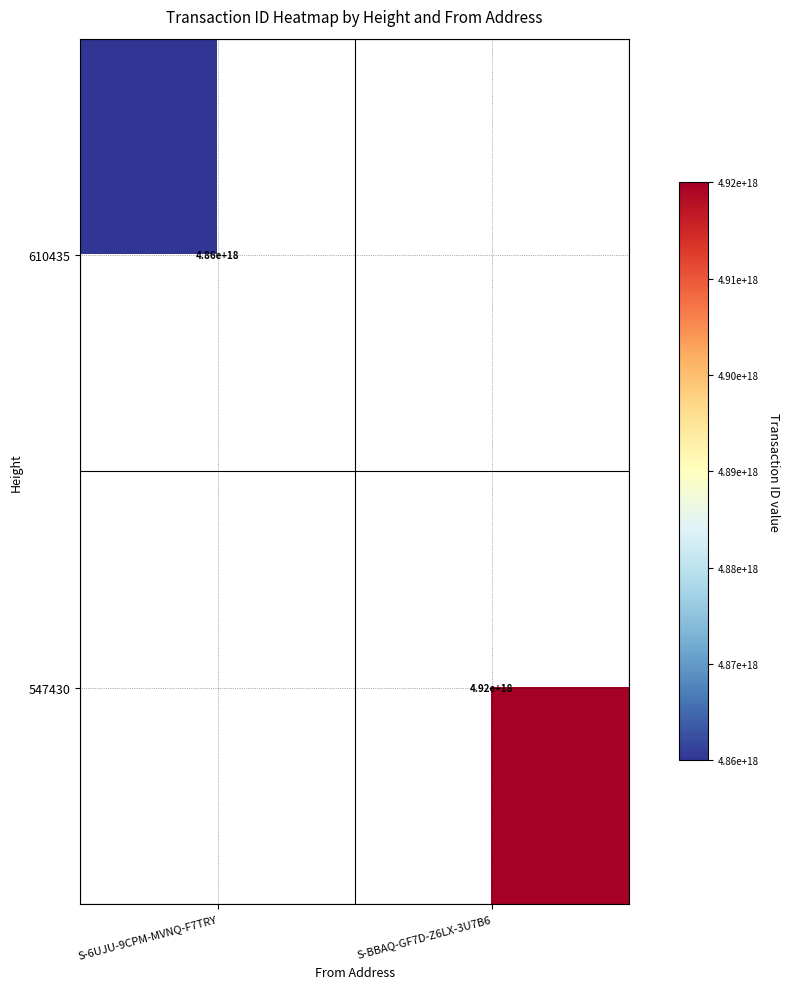

True or false: 547430 has a value of 2640873507600467968 at S-BBAQ-GF7D-Z6LX-3U7B6.

False